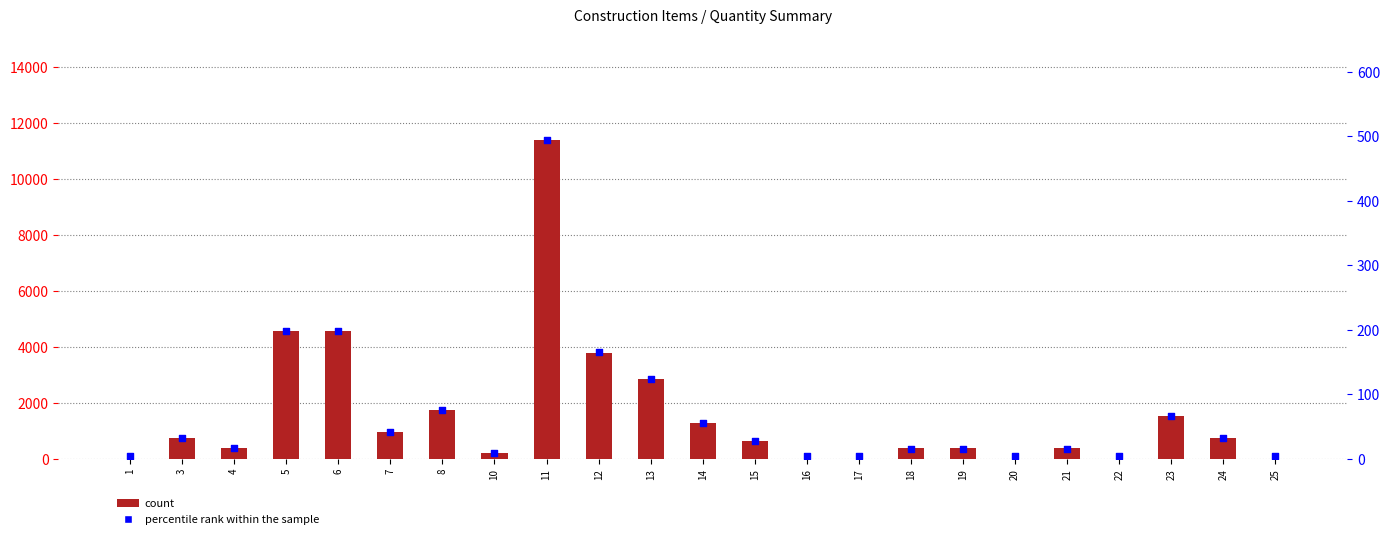

Is the value of percentile rank within the sample at 21 greater than the value of count at 24?

No